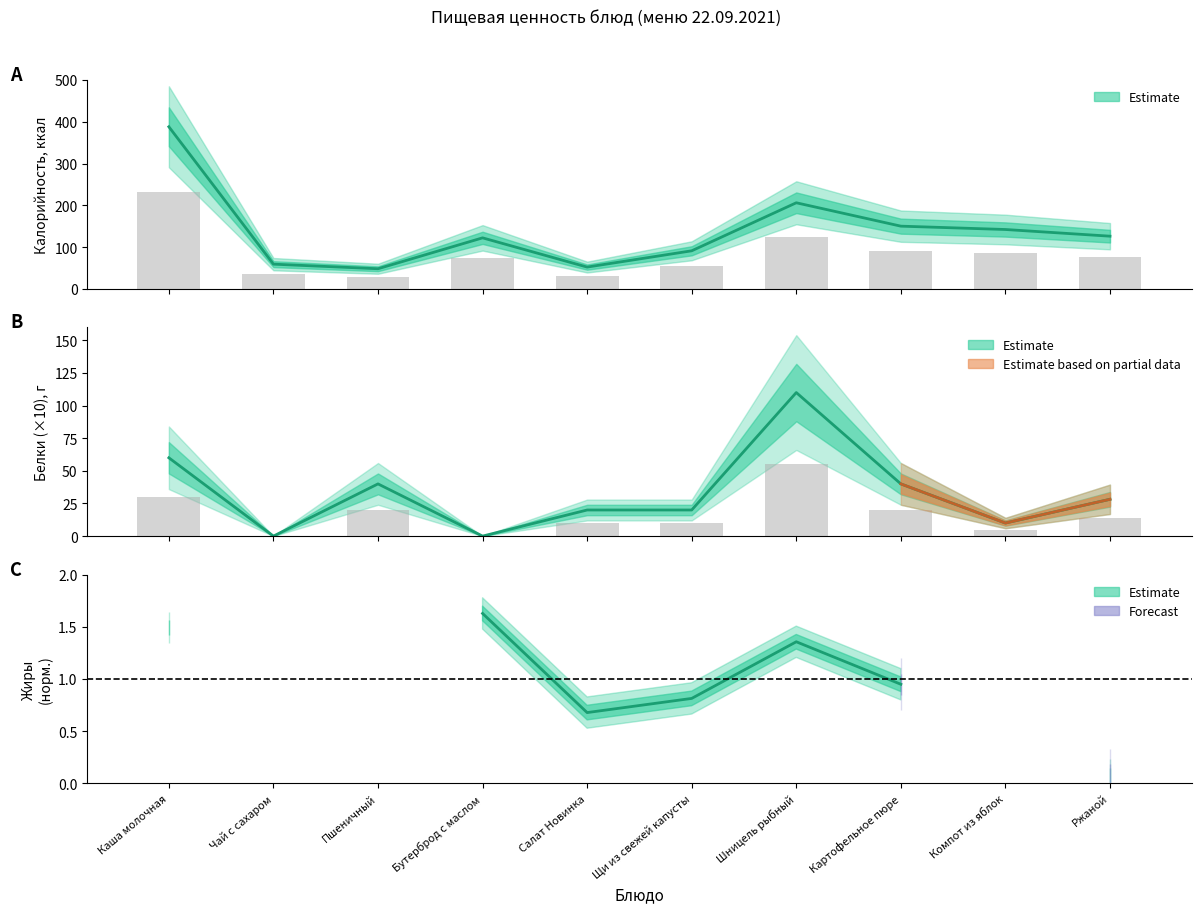

List the series in order of their peak value, highest first.

Калорийность, Белки, Жиры (норм.)